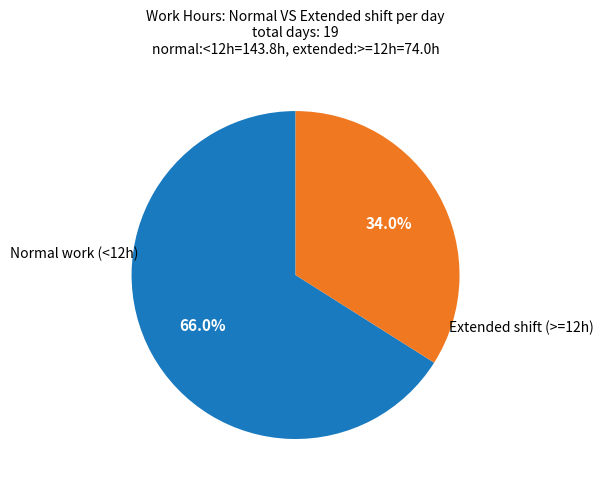

How many slices are in this pie chart?

2